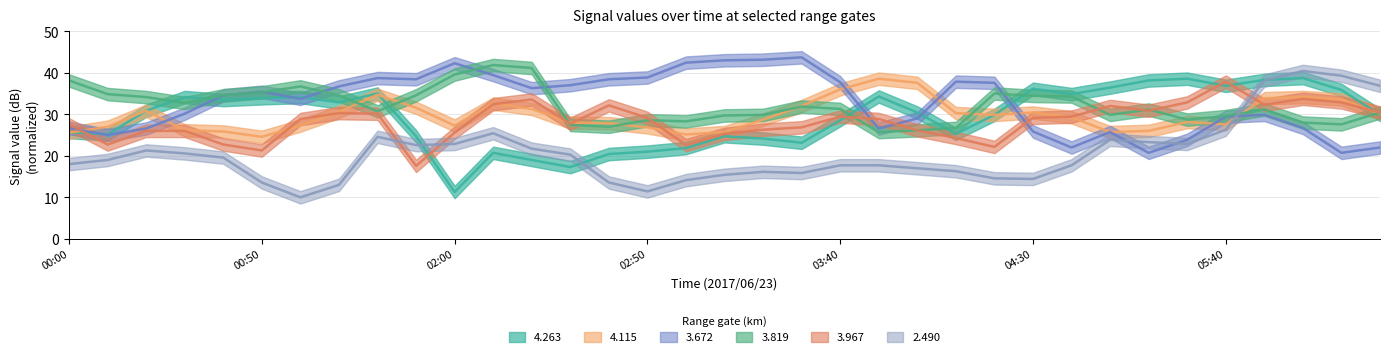

At which label does   4.115 first exceed 29?

2017/06/23 00:20